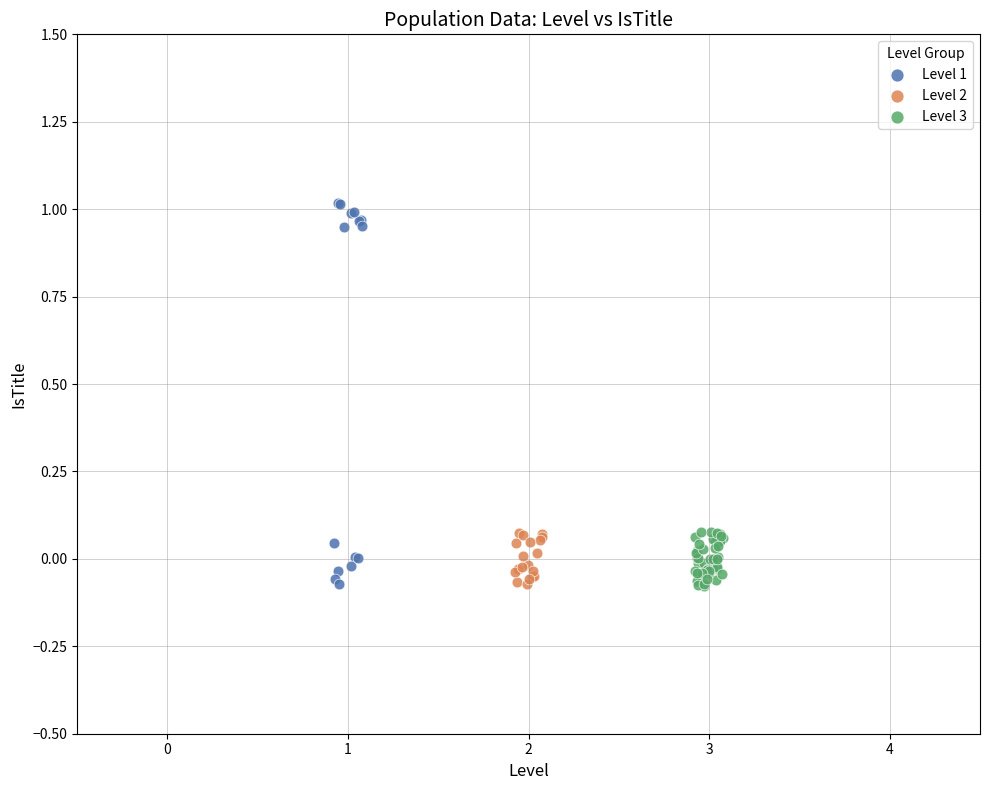

Which series reaches the maximum Y coordinate?

Level 1